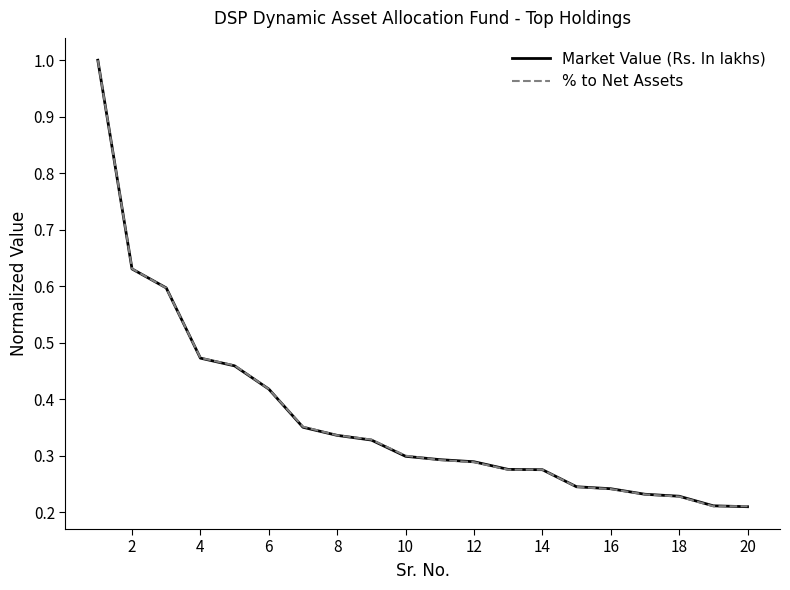

Is it true that Market Value (Rs. In lakhs) equals 0.3 at 2?

False